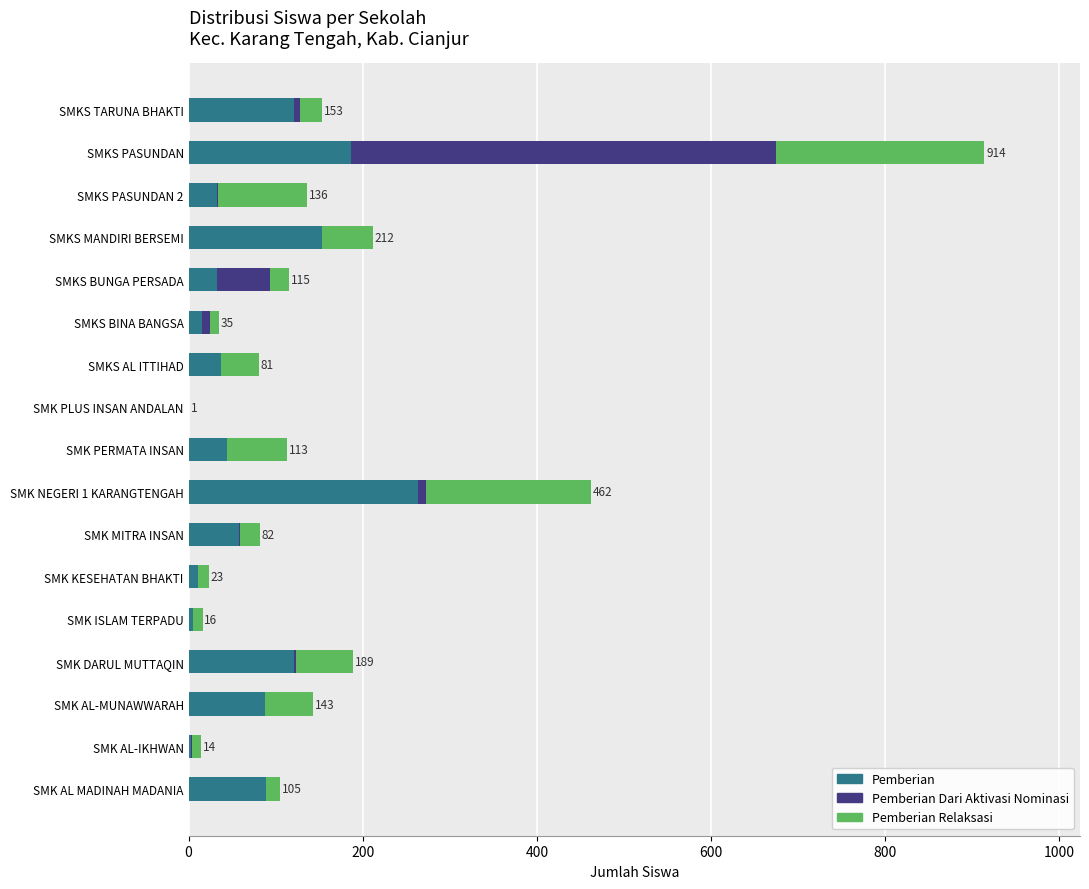

At which category is the sum across all series the highest?

SMKS PASUNDAN